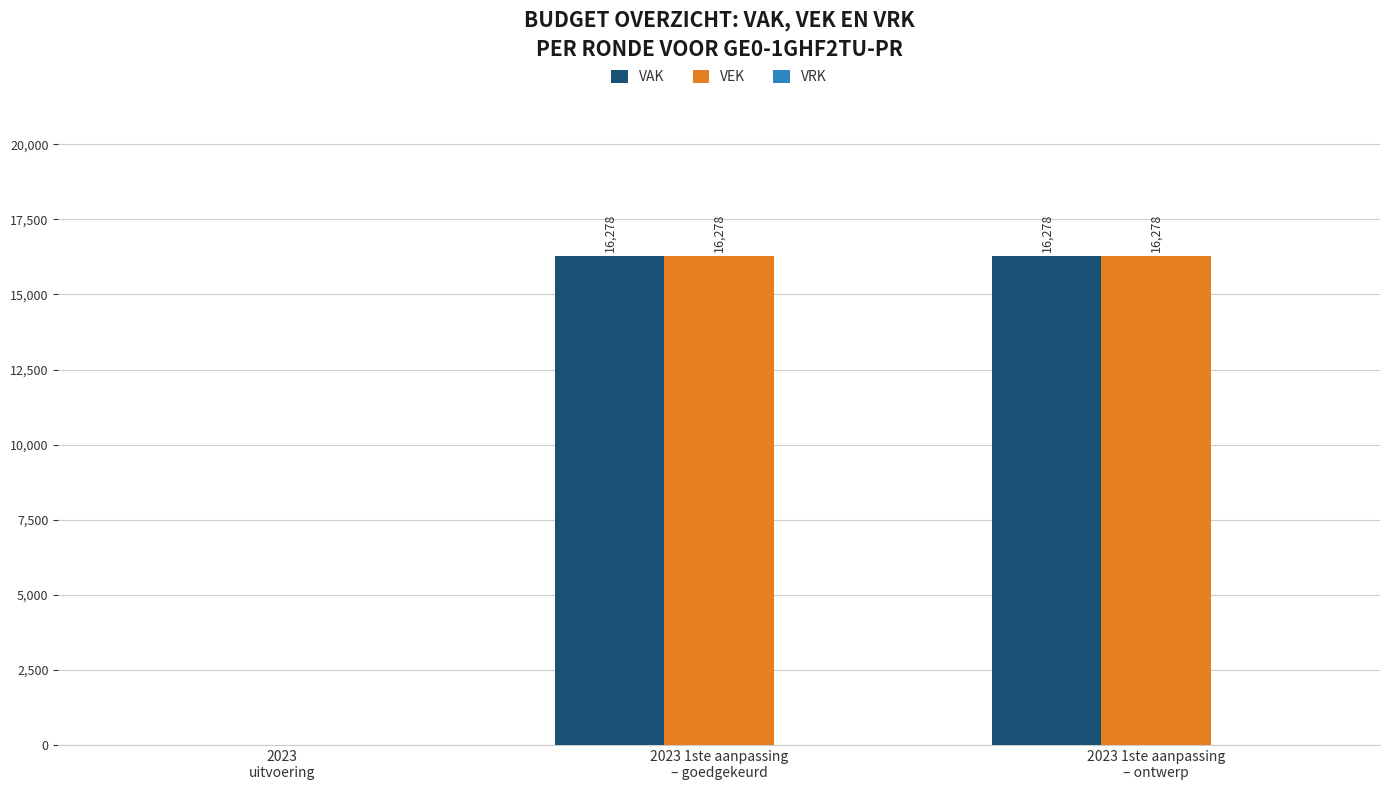

What is the maximum value for VEK?

16278